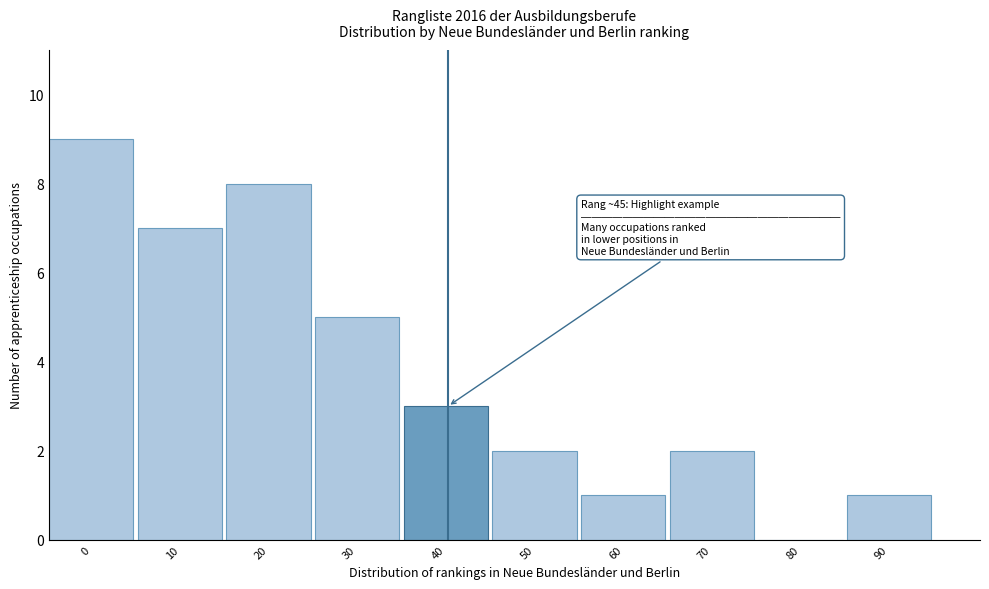

Reading left to right, transcribe all the data shown in this chart.

0=9	10=7	20=8	30=5	40=3	50=2	60=1	70=2	80=0	90=1